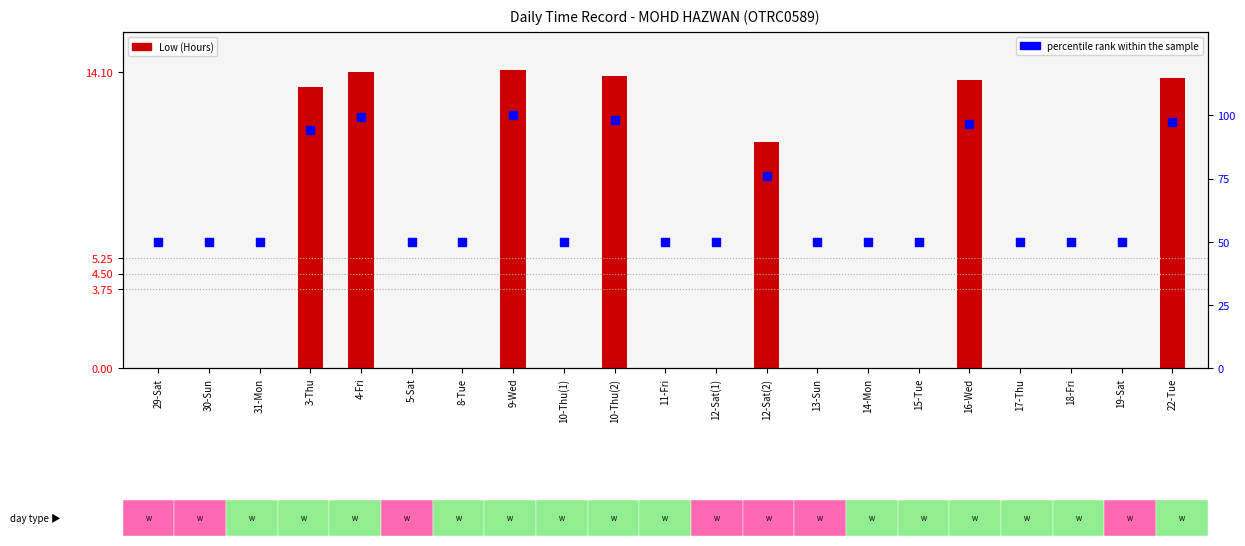

Which series reaches the minimum Y coordinate?

Low (Hours)